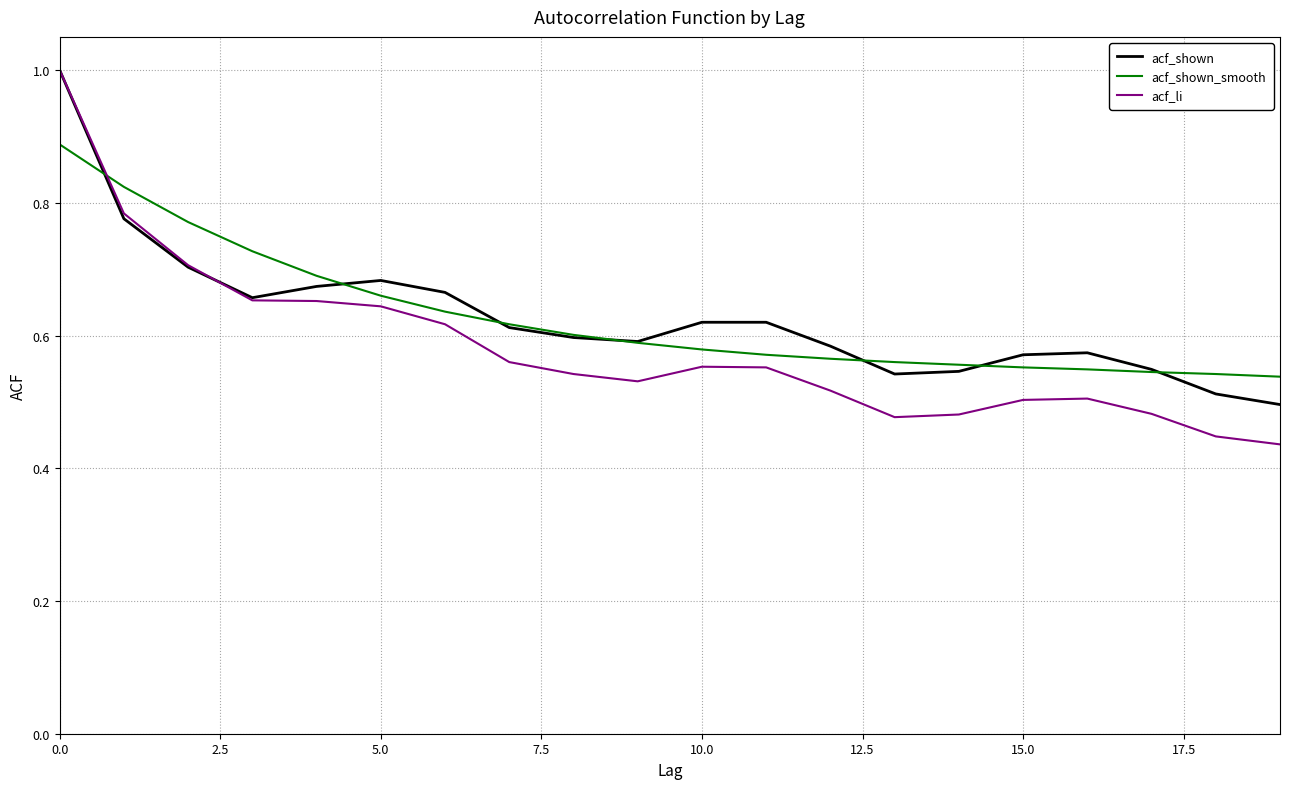

Which series has the largest range (max minus min)?

acf_li